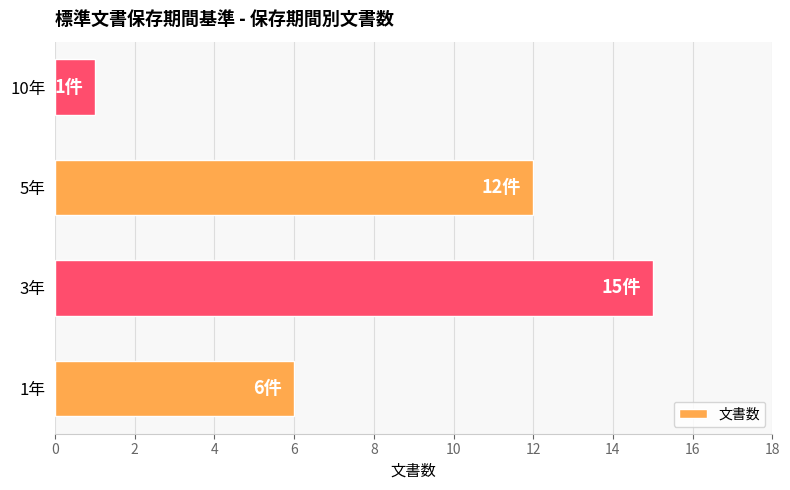

Reading bottom to top, list all the values displayed in this chart.

6	15	12	1